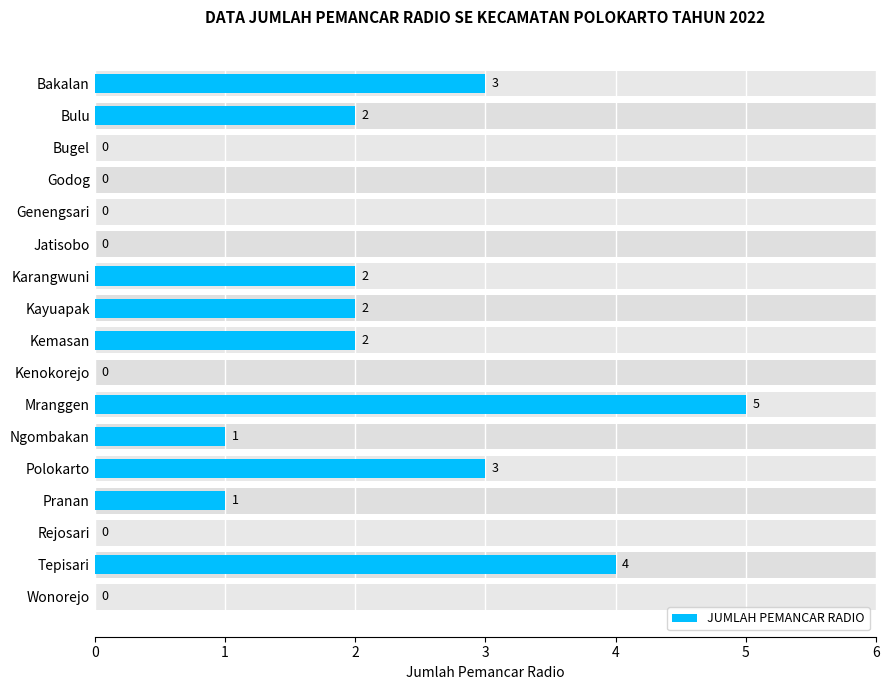

How many values are between 0 and 2?

13